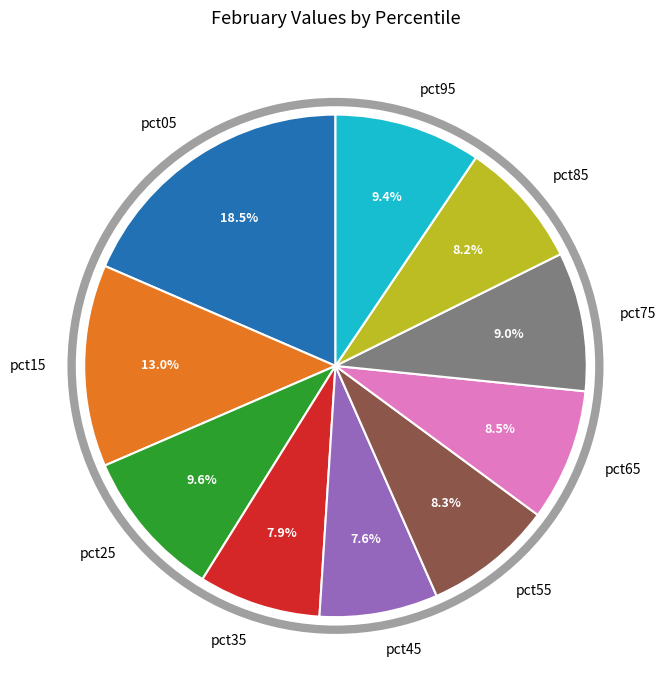

What is the largest slice in the pie chart?

pct05